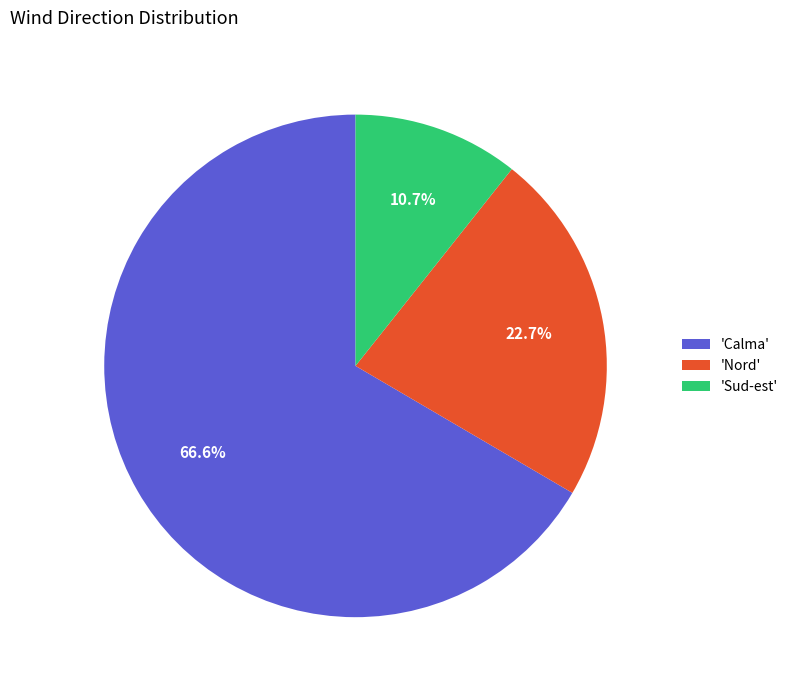

Which has a higher value, 'Calma' or 'Sud-est'?

'Calma'